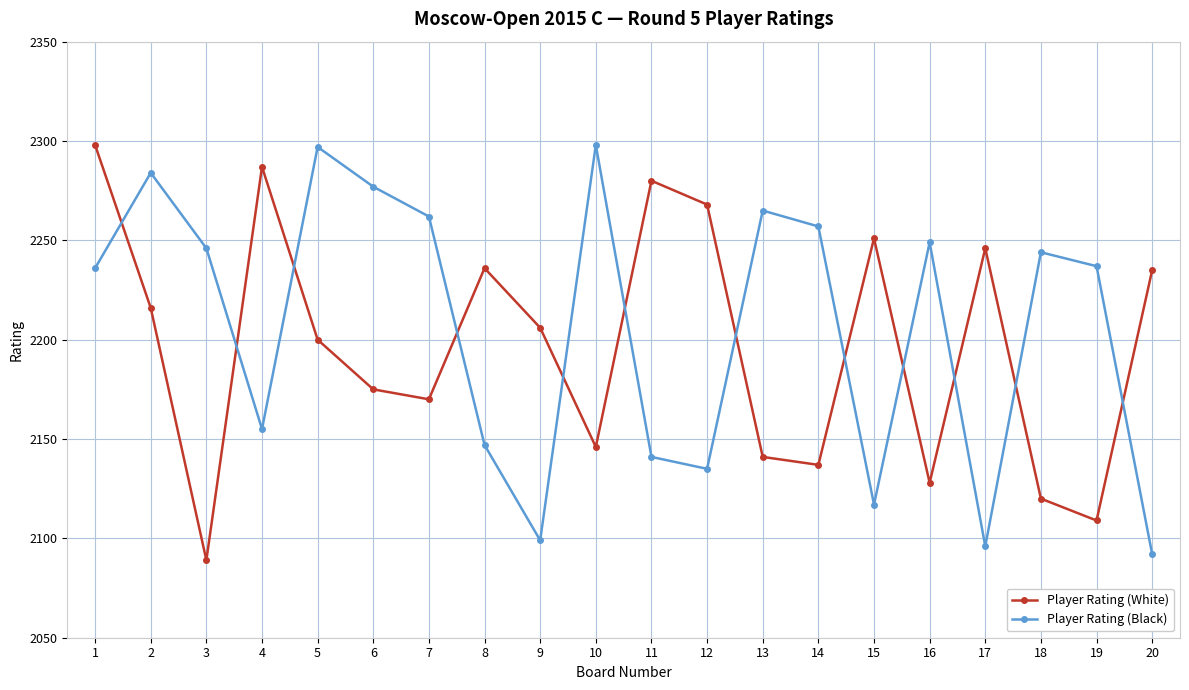

What is the sum of all Player Rating (White) values?

43938